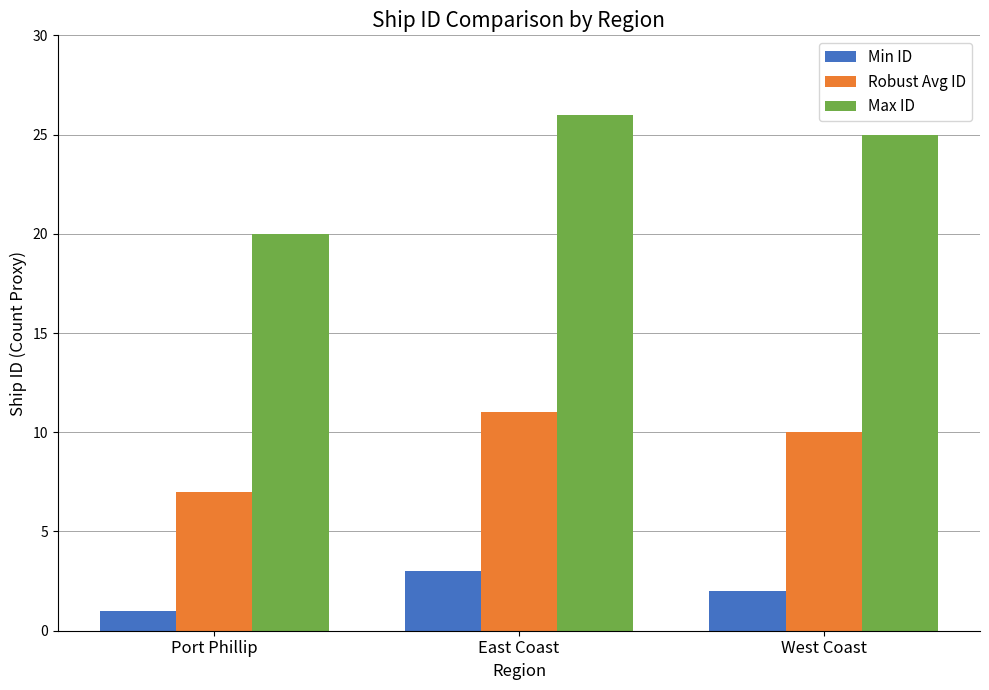

Which series has the widest spread of values?

Max ID